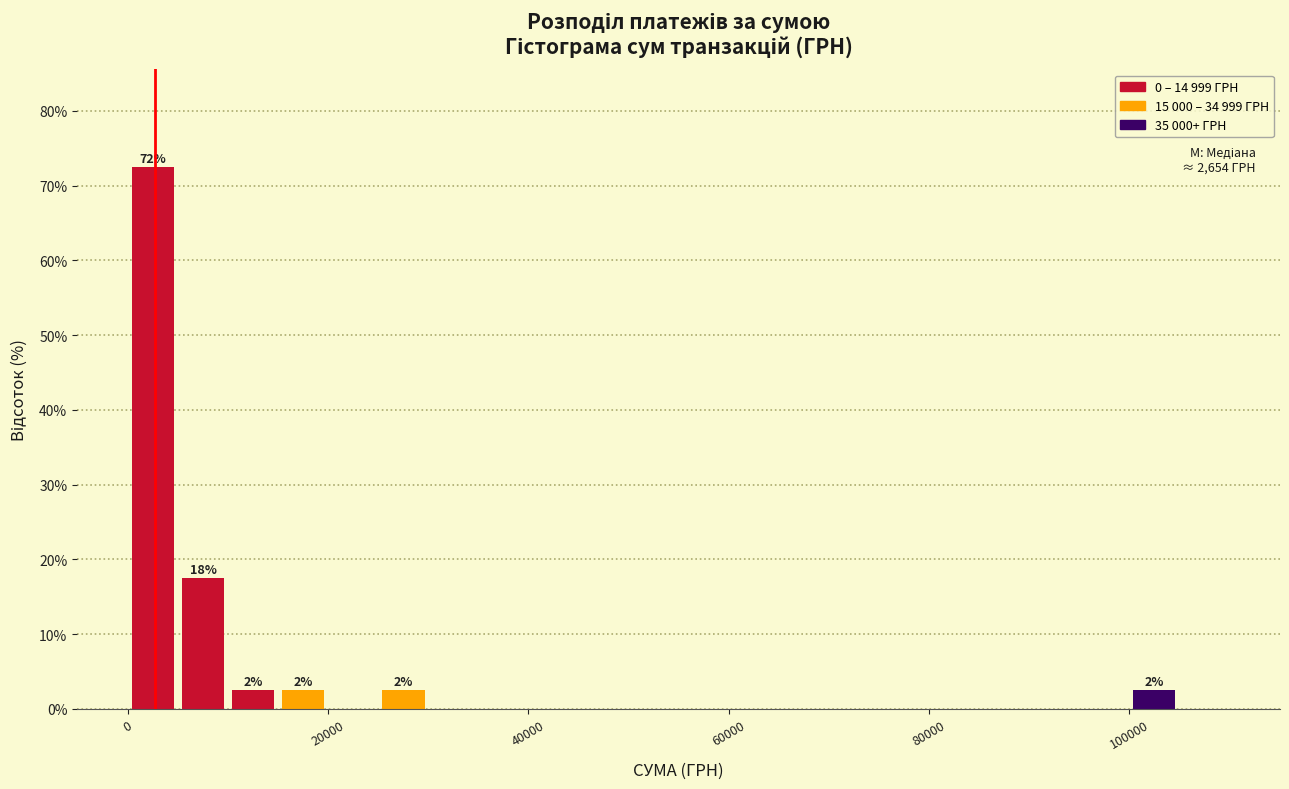

Read against the x-axis, roughly where is the centre of the tallest bar?

2000